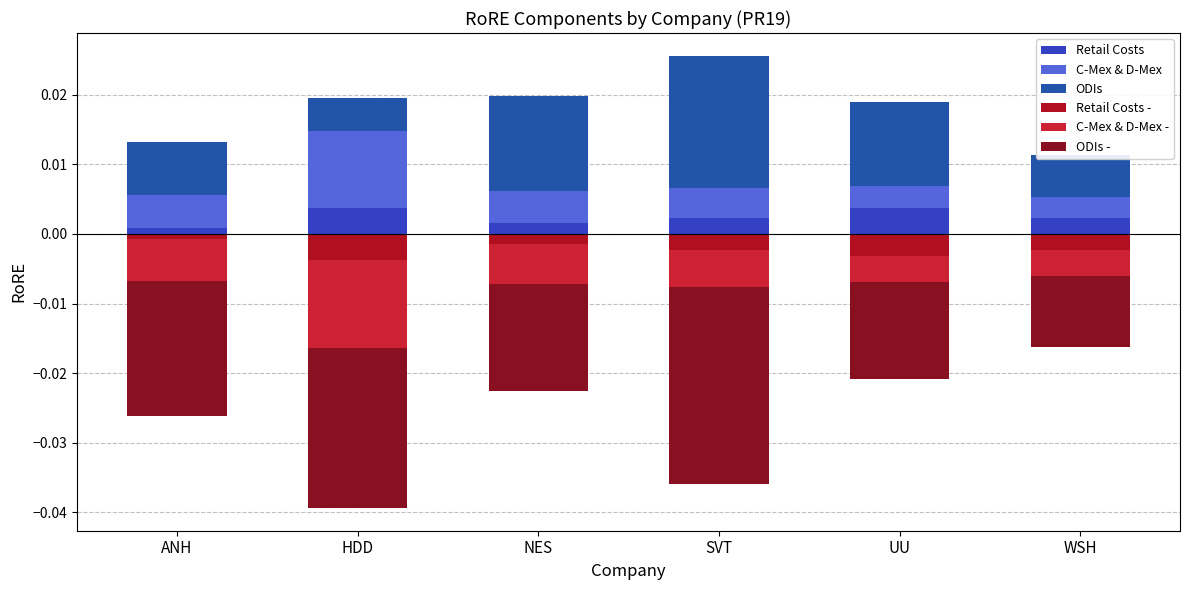

Are the bars horizontal?

No